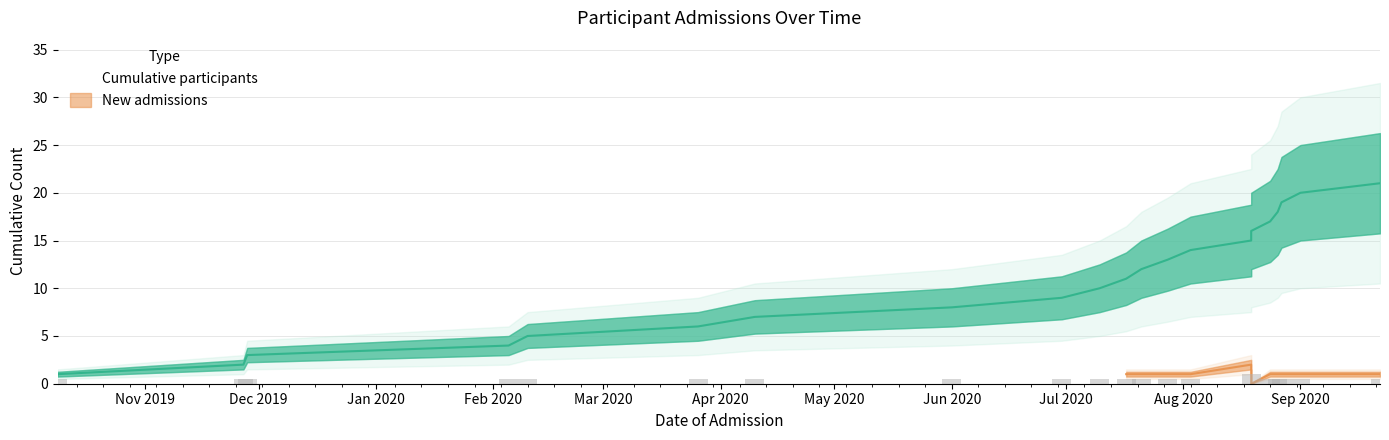

The value at Jun 2020 is 8. True or false?

True